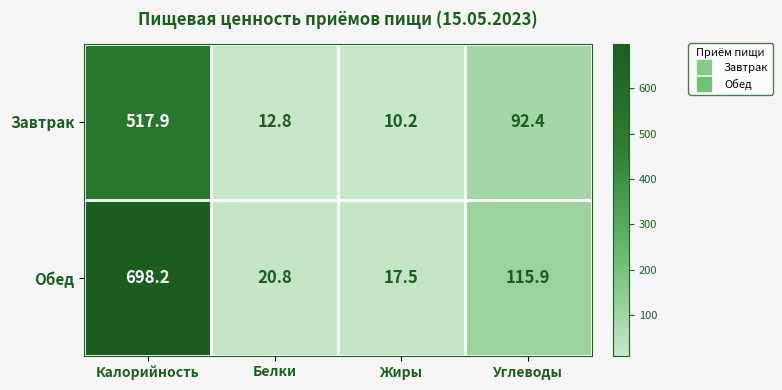

Which series has the largest total across all categories?

Обед